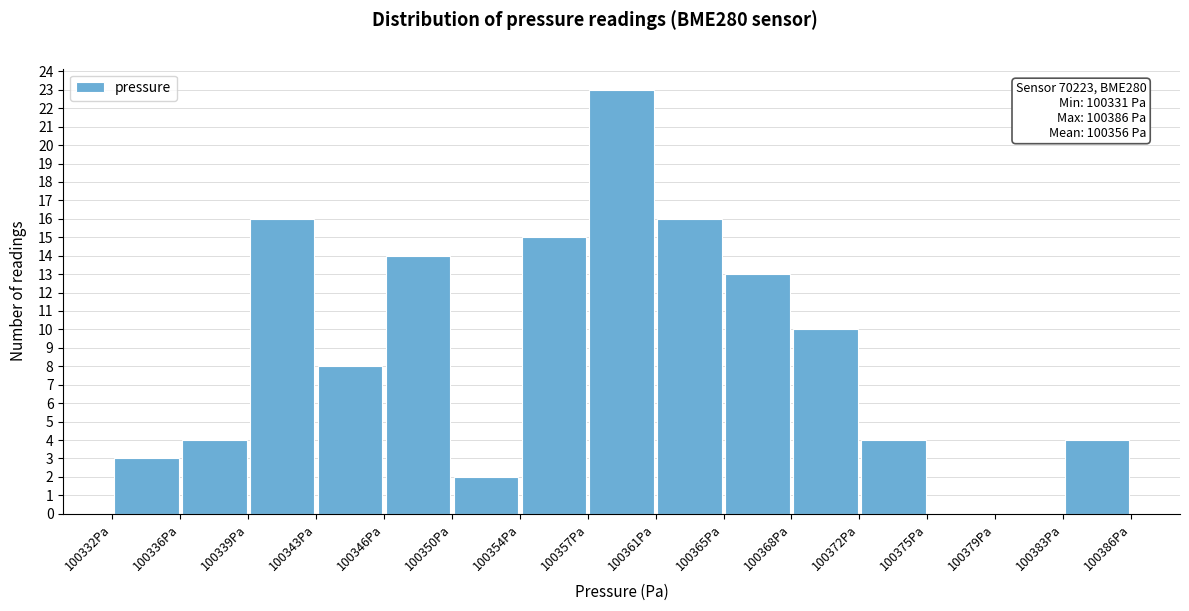

Over which range of the x-axis is the bar tallest?

100357.5 to 100361.0